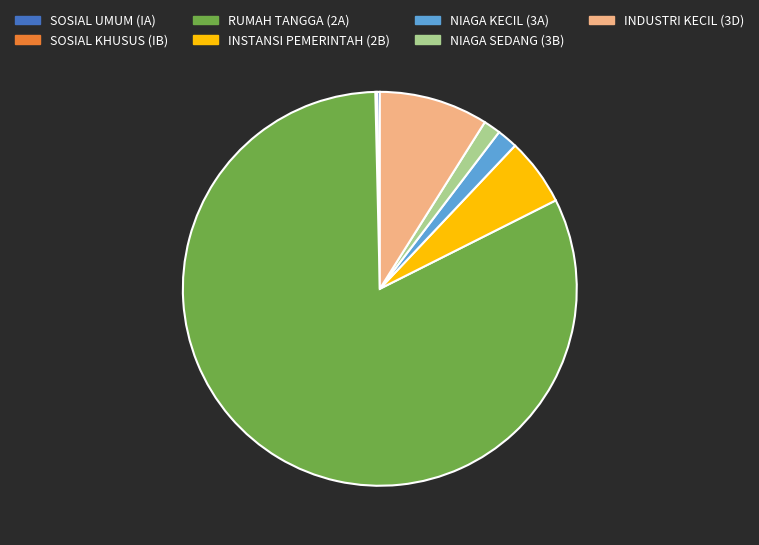

The NIAGA KECIL (3A) slice represents 15% of the pie. True or false?

False